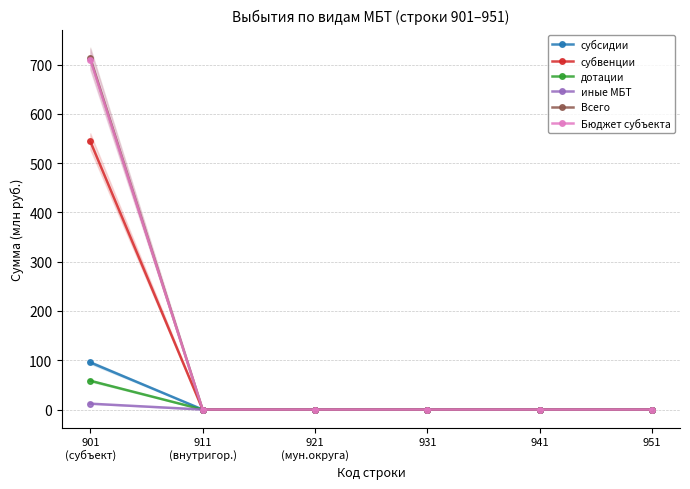

What is the label of the 1st point from the left?

901
(субъект)